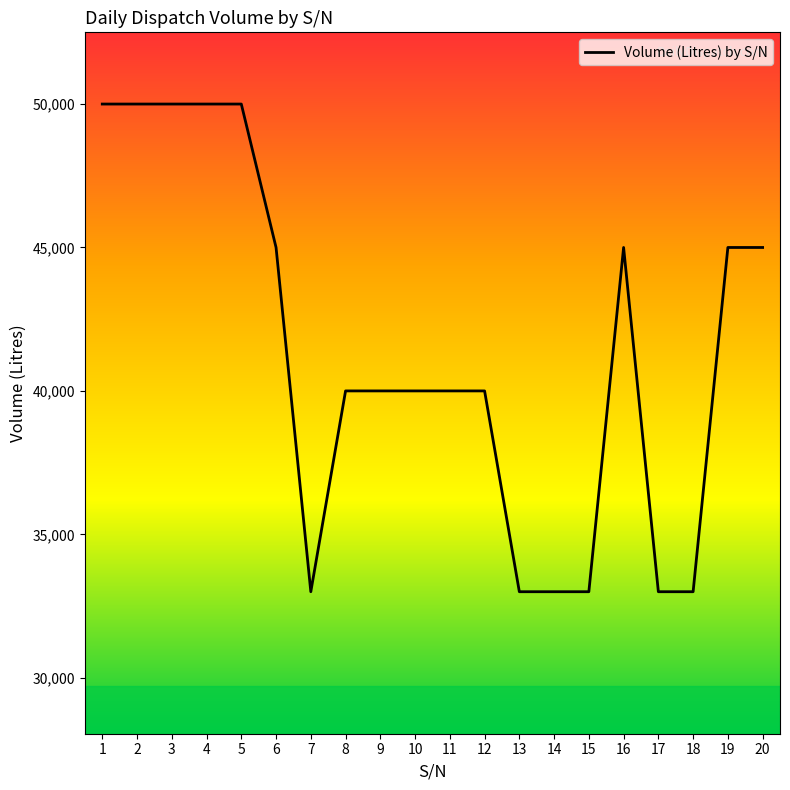

Which has a higher value, 9 or 17?

9